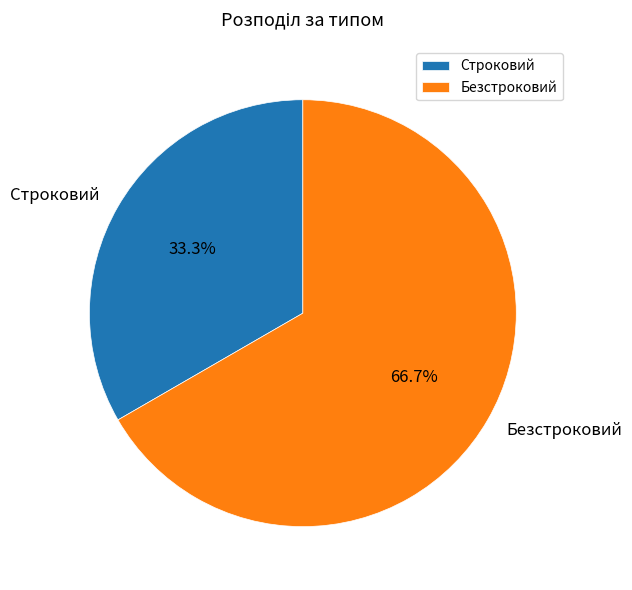

How many slices are in this pie chart?

2